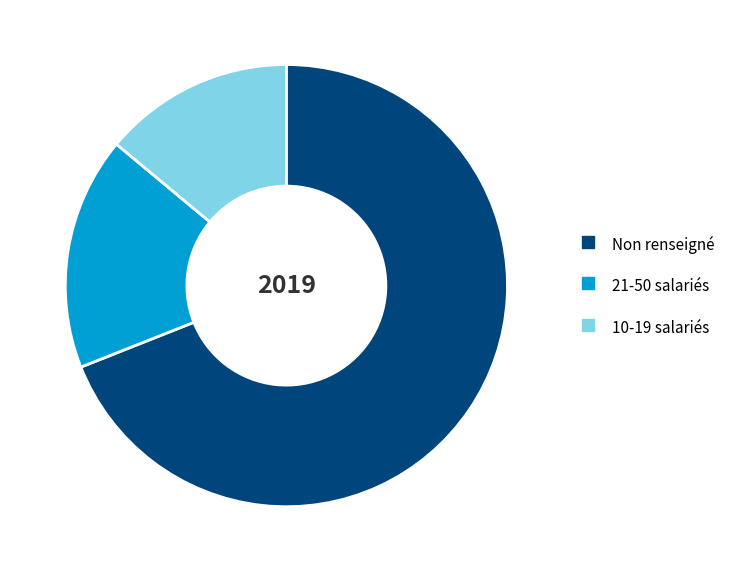

Is there a majority slice in this chart?

Yes